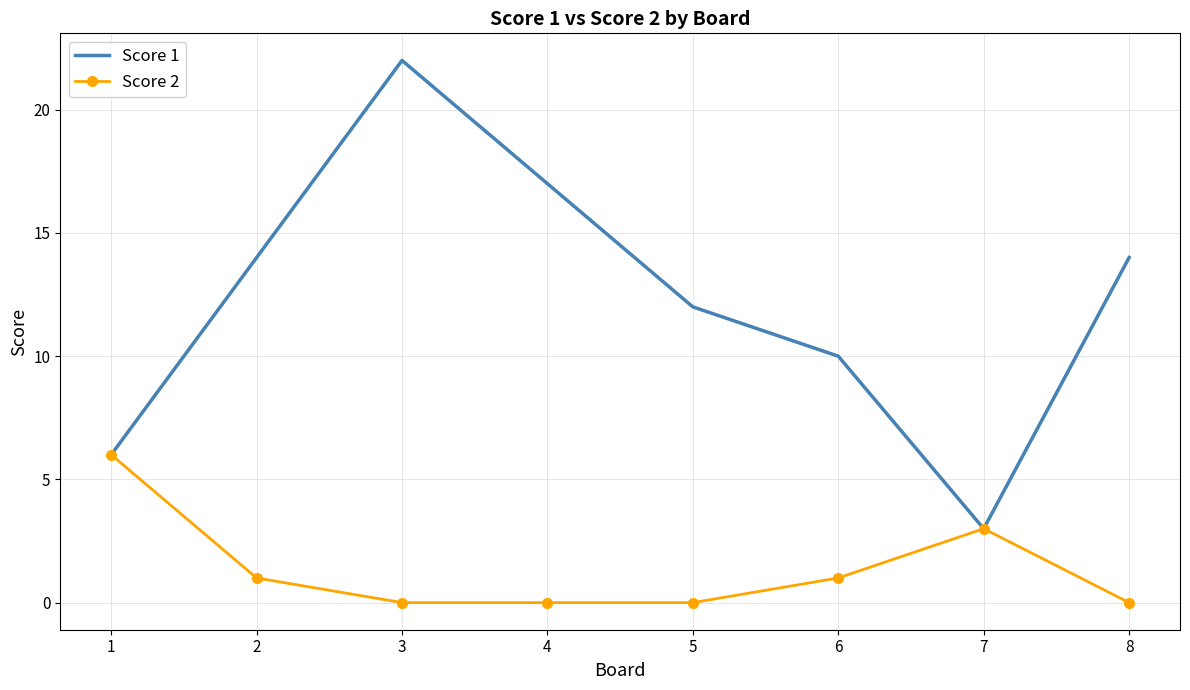

What is the difference between the maximum and second lowest values in the Score 2 series?

6